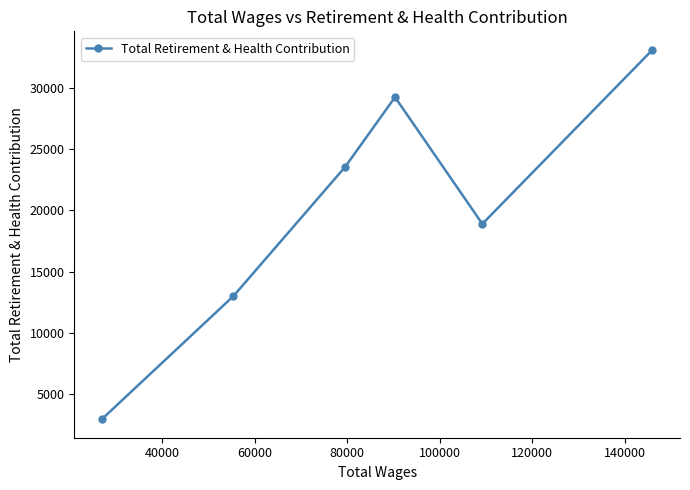

What is the minimum value shown in the chart?

2896